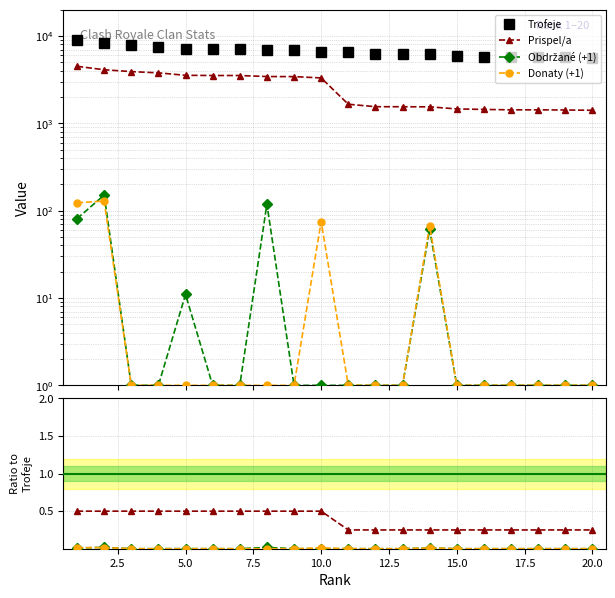

Count the number of categories in the chart.

20